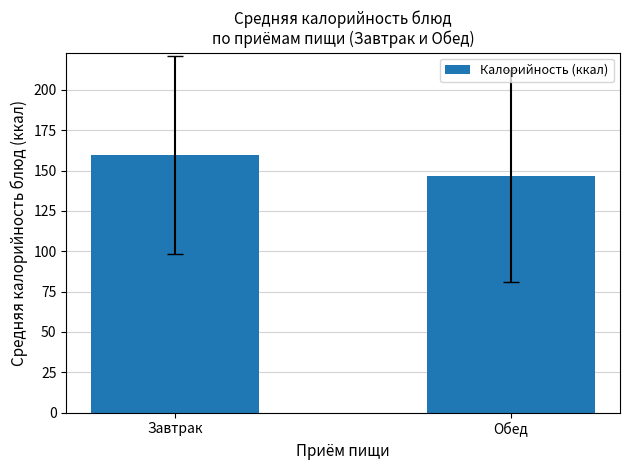

What is the average value?

153.0